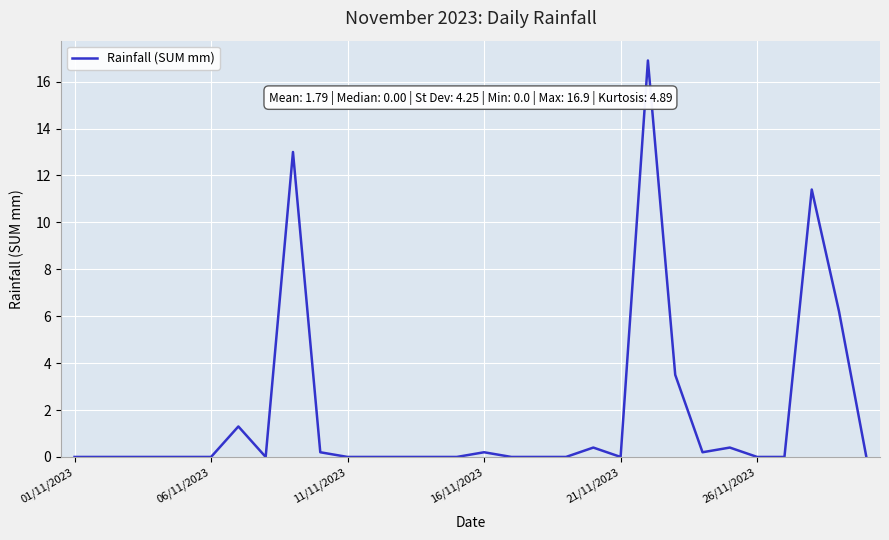

What is the difference between the maximum and minimum values?

16.9